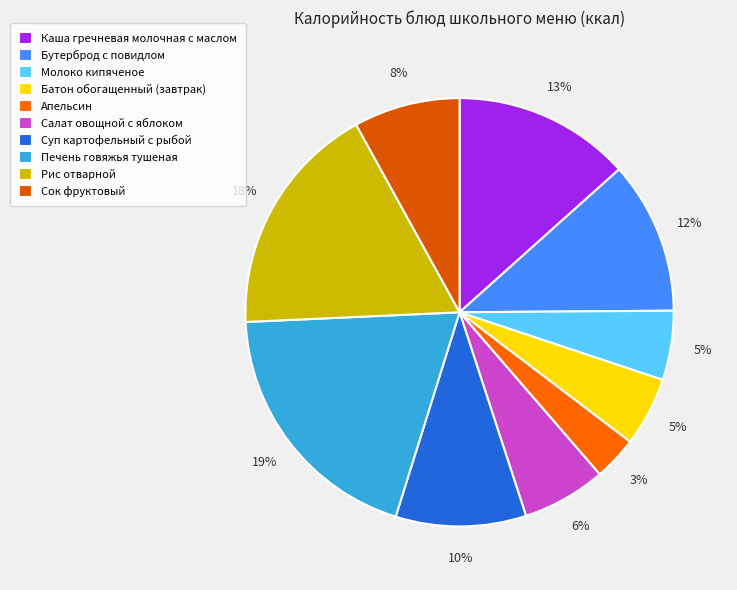

Which has a higher value, Сок фруктовый or Печень говяжья тушеная?

Печень говяжья тушеная